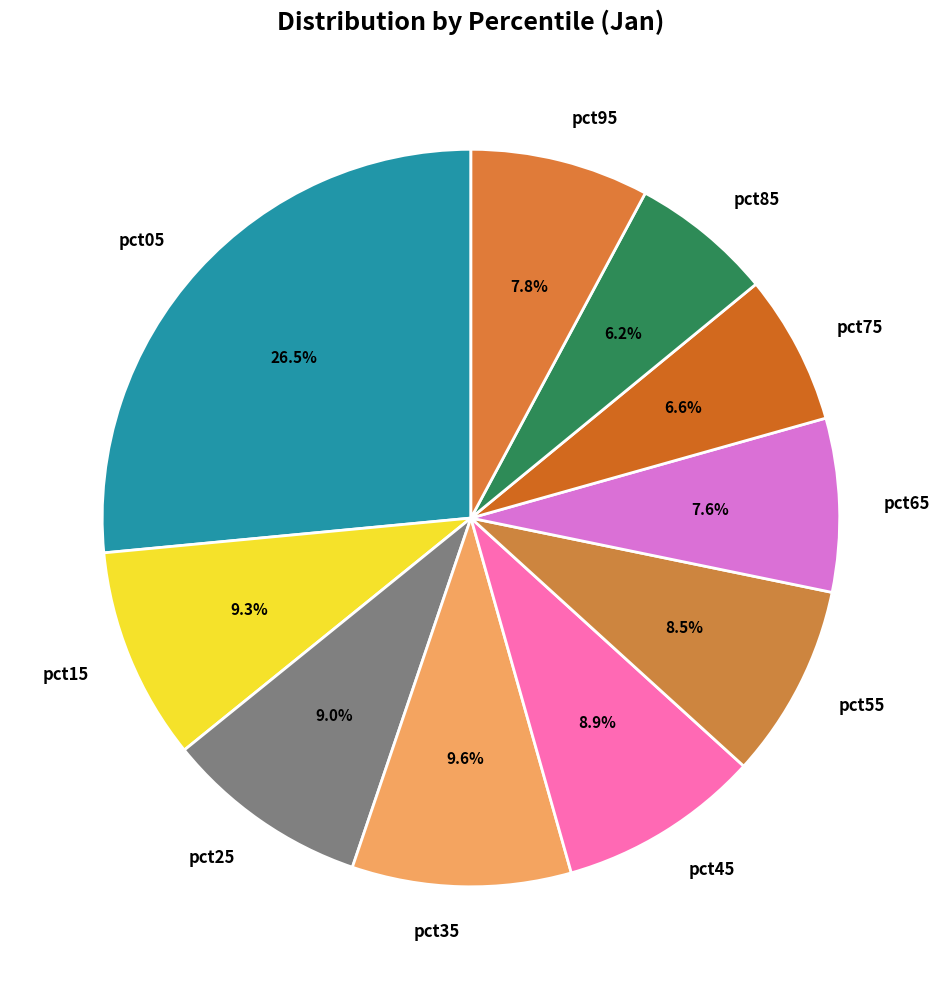

Does pct95 represent more than half of the total?

No